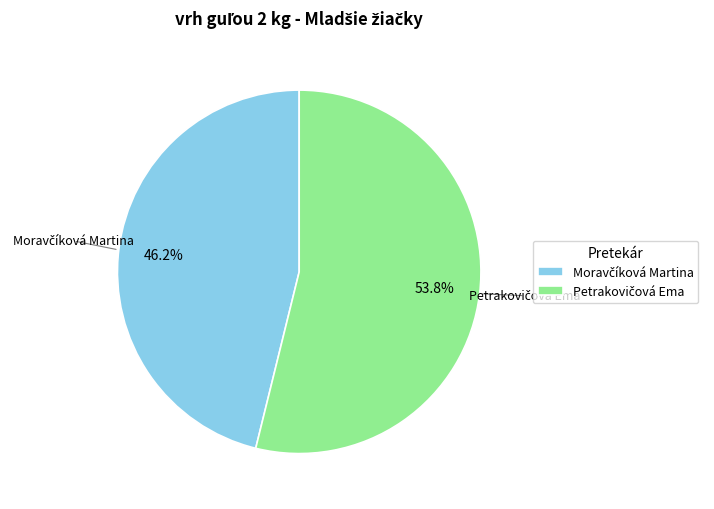

Is there any slice that represents more than half of the pie?

Yes